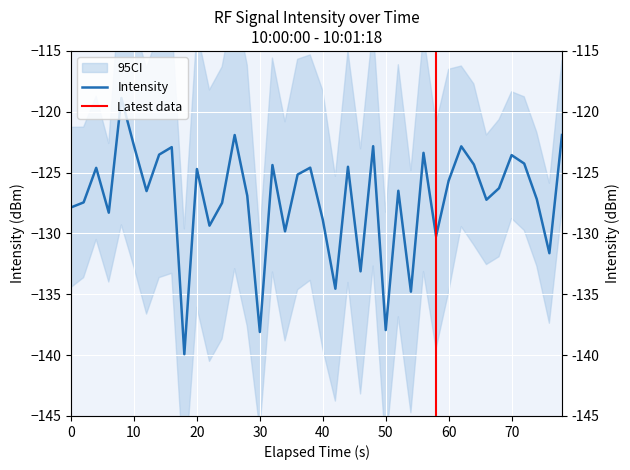

How many points are higher than both their immediate neighbors (excluding endpoints)?

13